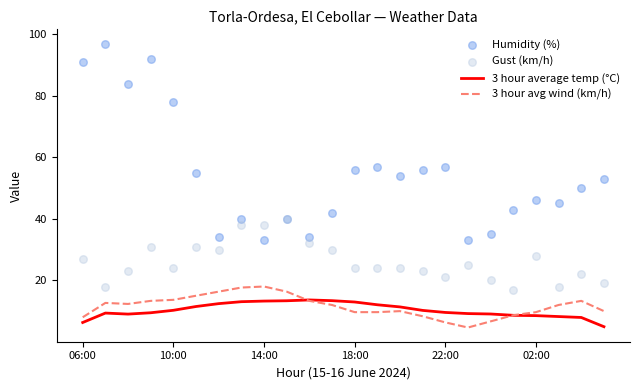

What are all the series names shown in the legend?

3 hour average temp (°C), 3 hour avg wind (km/h), Humidity (%), Gust (km/h)